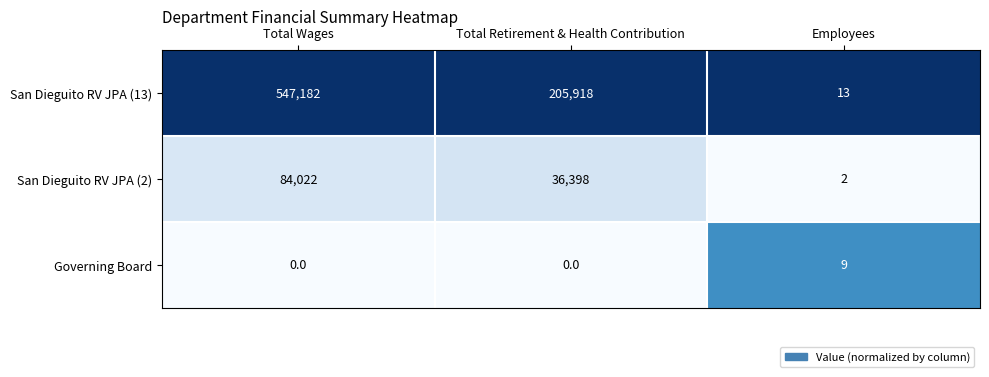

List the labels in order of San Dieguito RV JPA (13) value, smallest first.

Employees, Total Retirement & Health Contribution, Total Wages